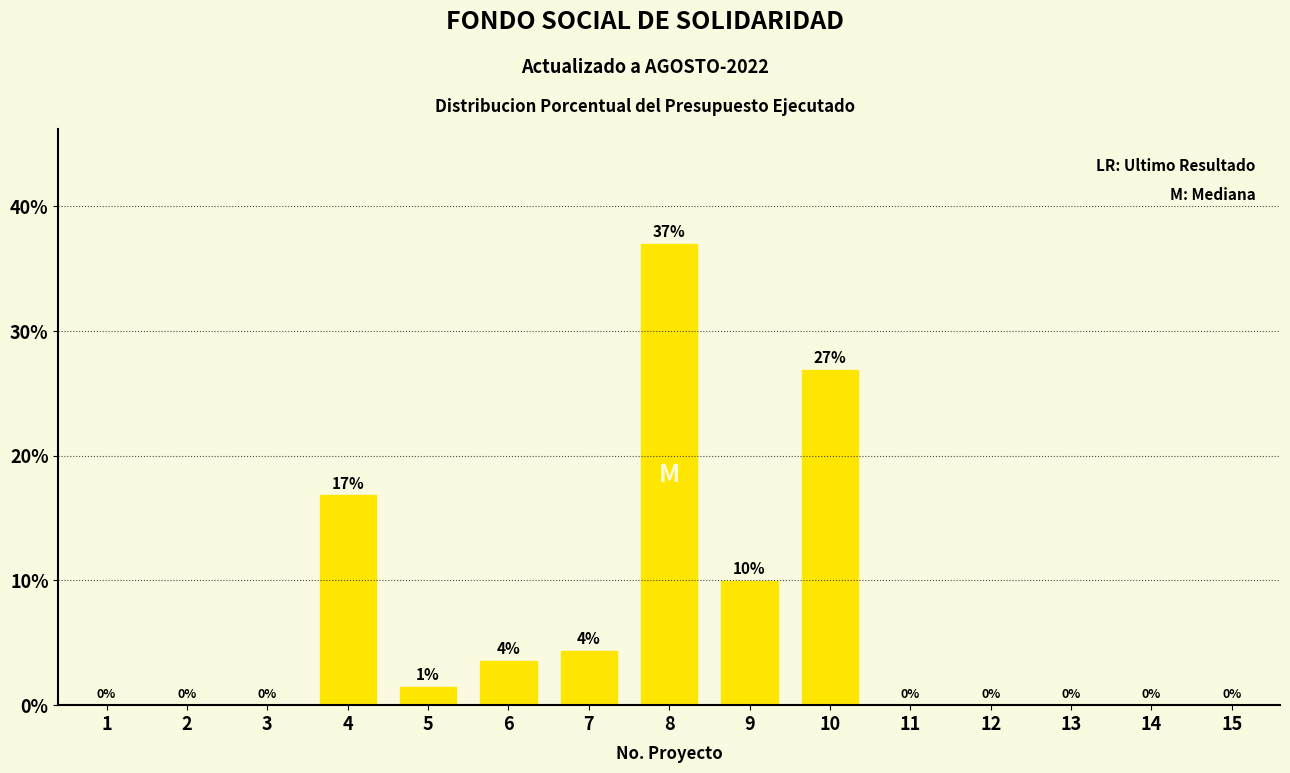

What is the change in value from 1 to 9?

+10.0